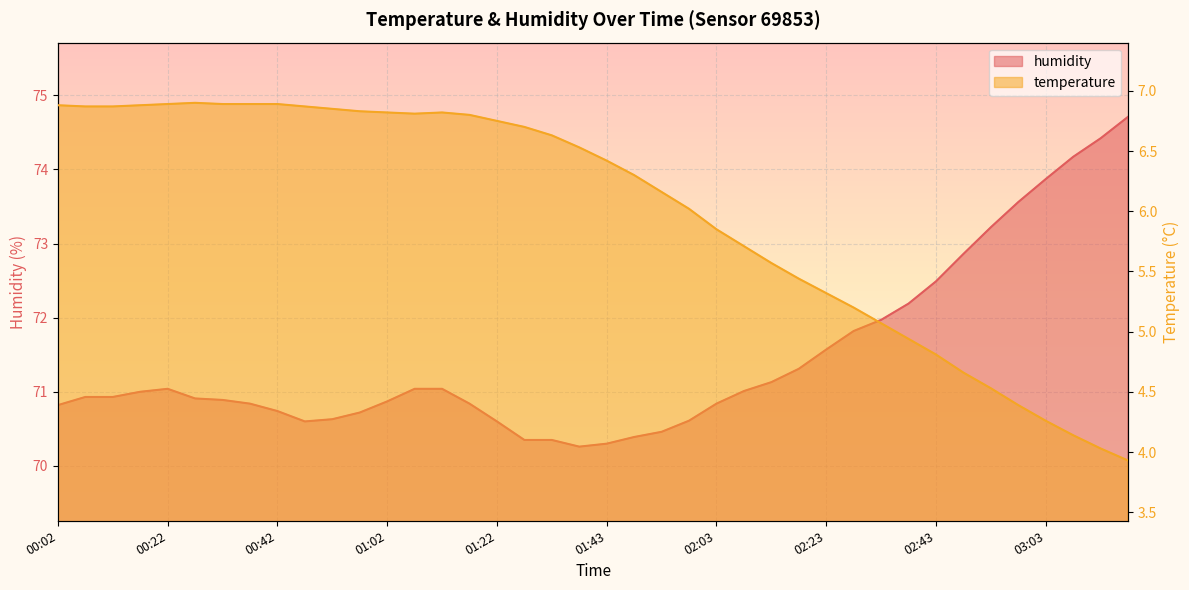

True or false: temperature and humidity cross at least once.

False